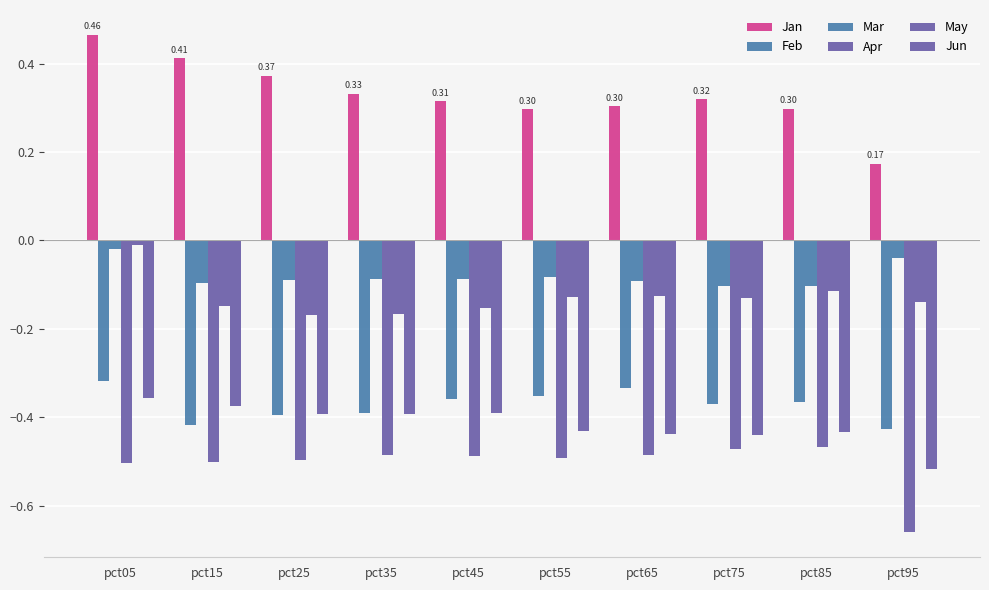

How many distinct data groups are displayed?

6